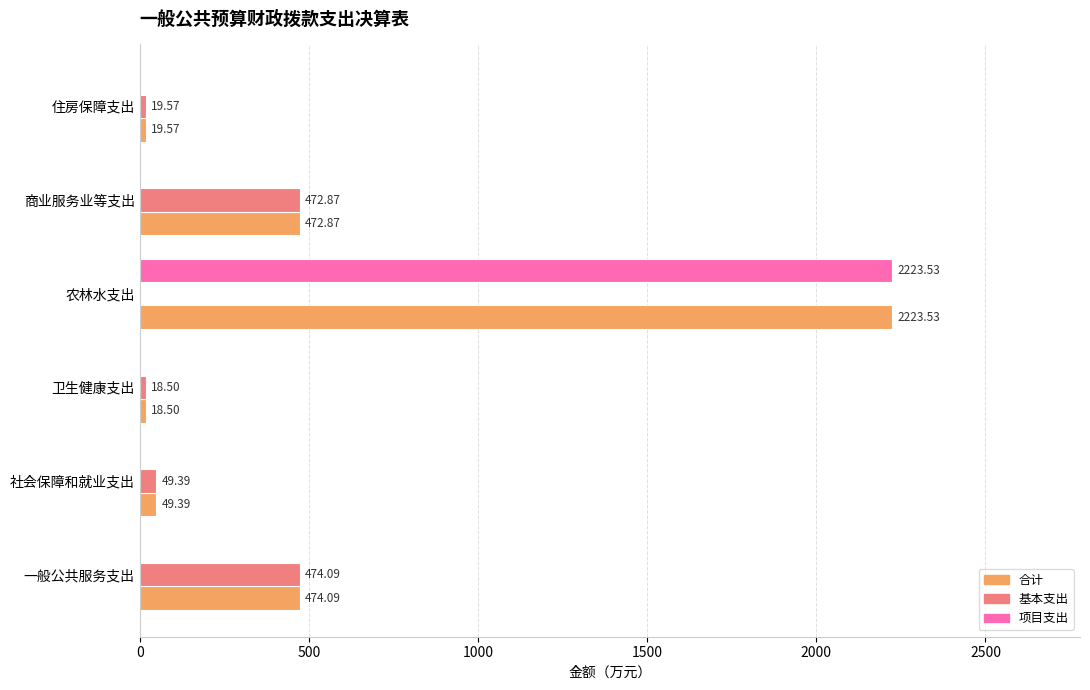

Where is 基本支出 nearest to the value 237?

社会保障和就业支出